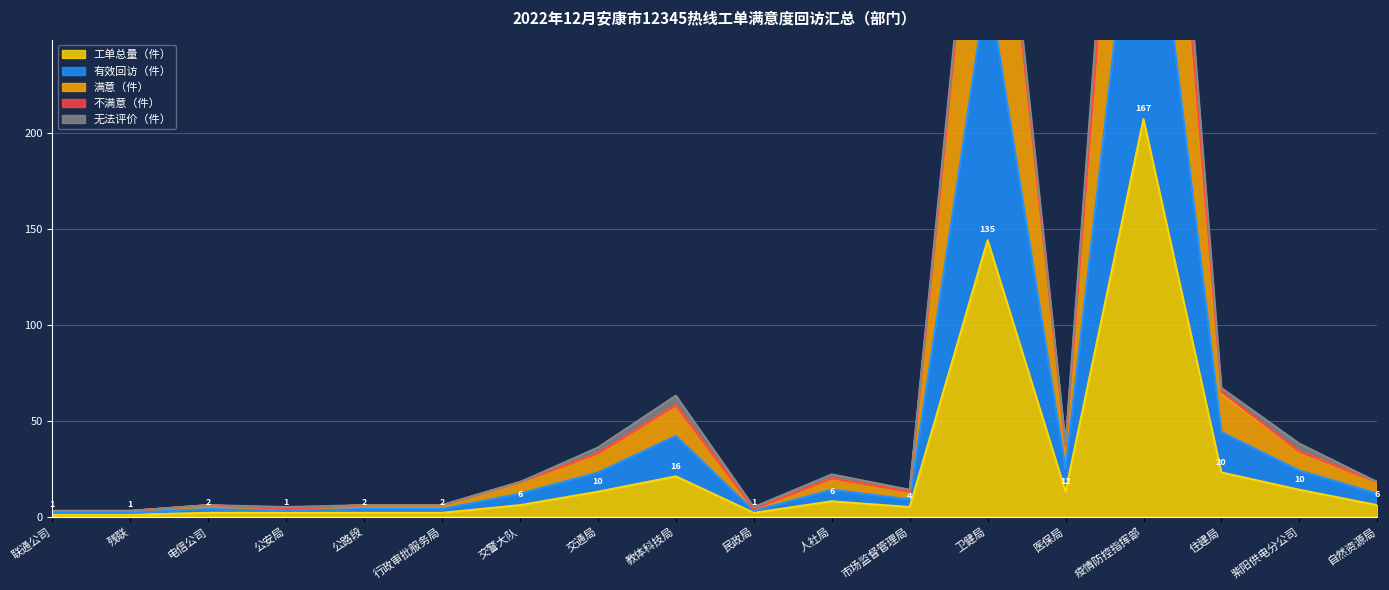

Which series has the largest range (max minus min)?

满意（件）